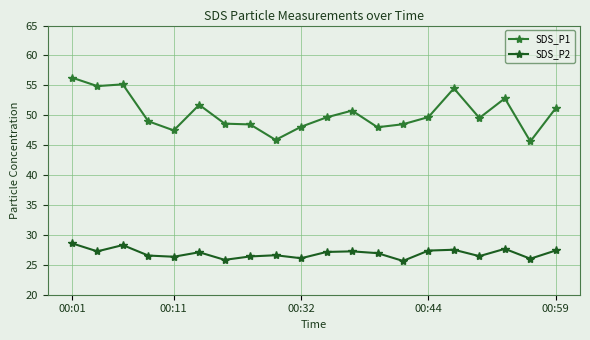

What is the value of the SDS_P1 point at the 9th from the left?

45.9